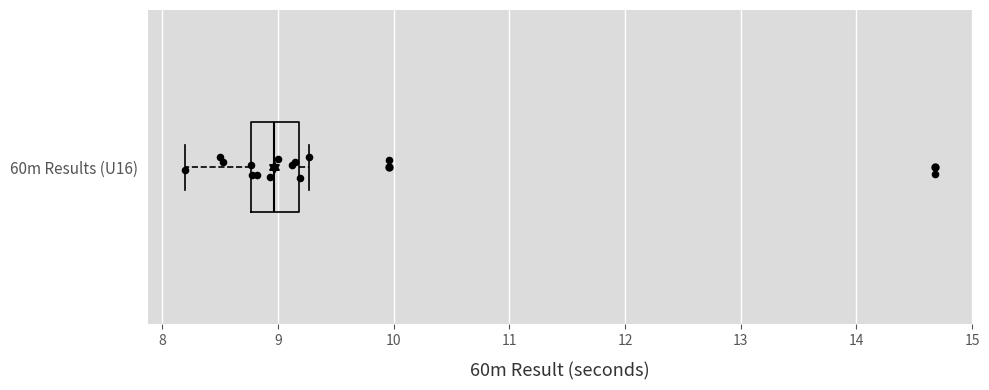

Where does the median line of the box for 60m Results (U16) sit on the x-axis? The values are not printed on the chart, so give them approximately, as read against the axis.

9.0